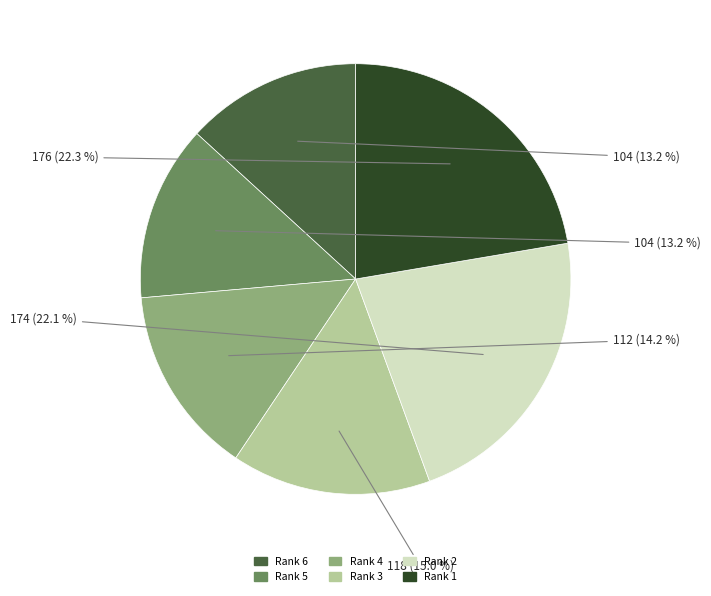

Combined, do Rank 6 and Rank 3 account for over 50%?

No